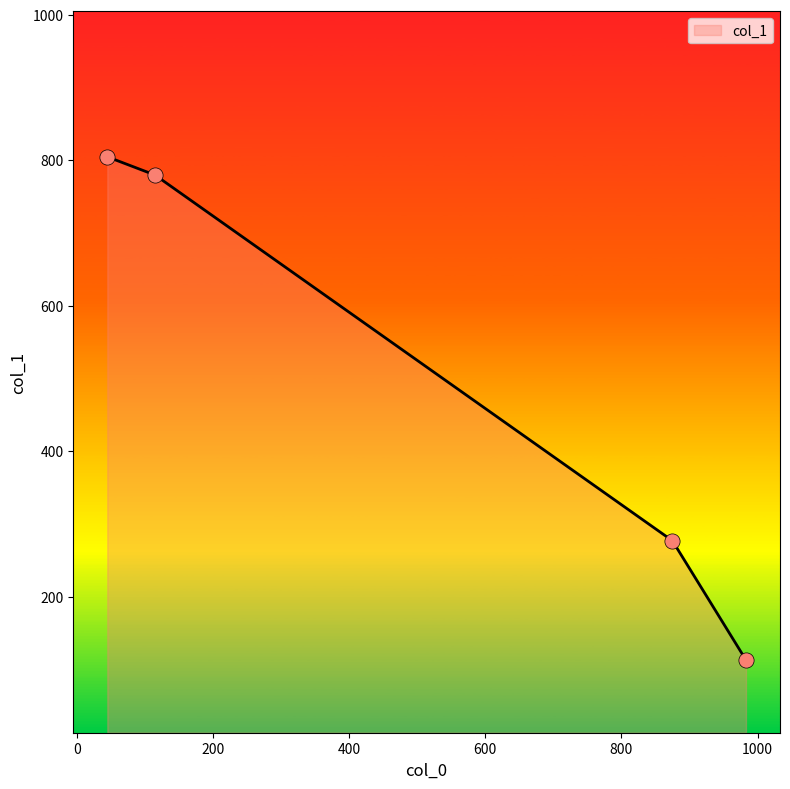

What is the sum of all values?

1975